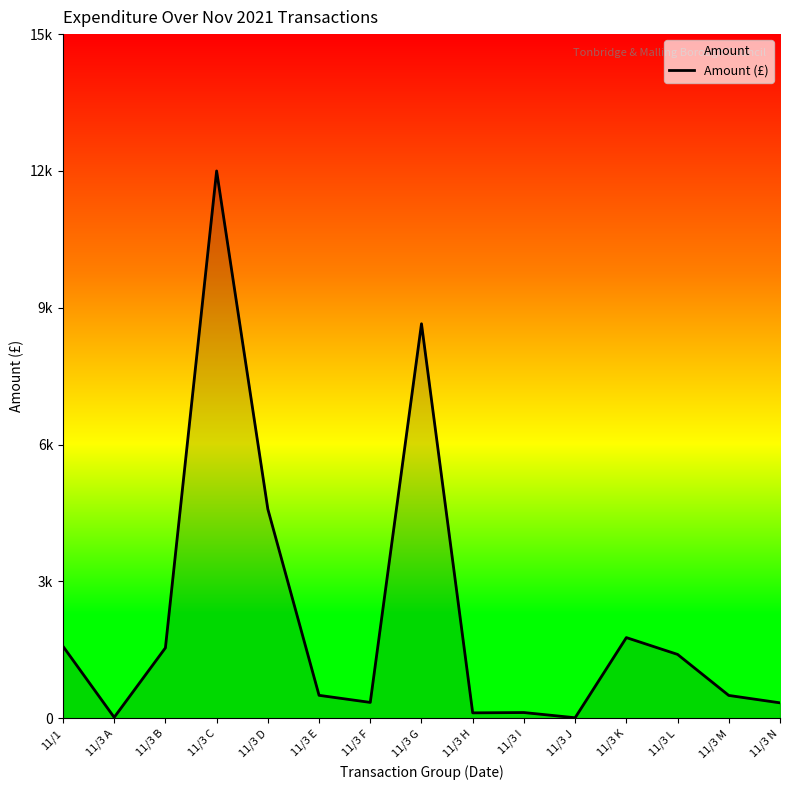

Rank the categories by value from lowest to highest.

11/3 J, 11/3 A, 11/3 H, 11/3 I, 11/3 N, 11/3 F, 11/3 M, 11/3 E, 11/3 L, 11/3 B, 11/1, 11/3 K, 11/3 D, 11/3 G, 11/3 C